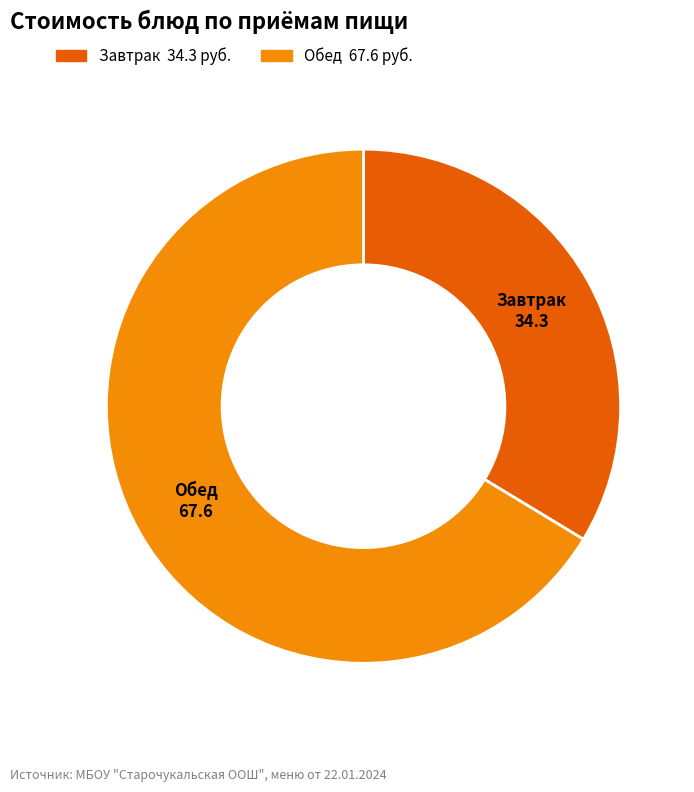

Does any single category account for the majority?

Yes